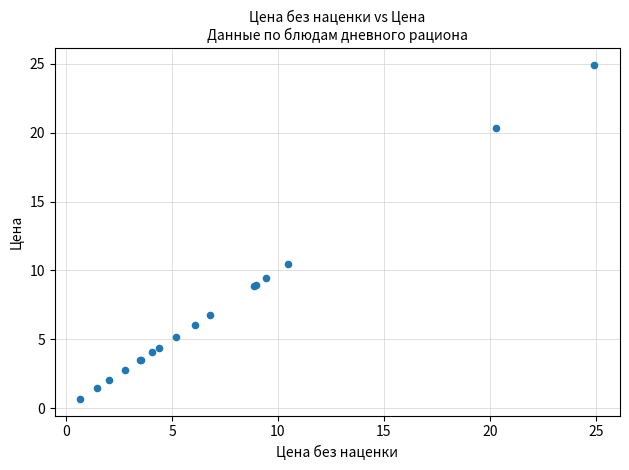

What Y value in the scatter plot is closest to 12?

10.5